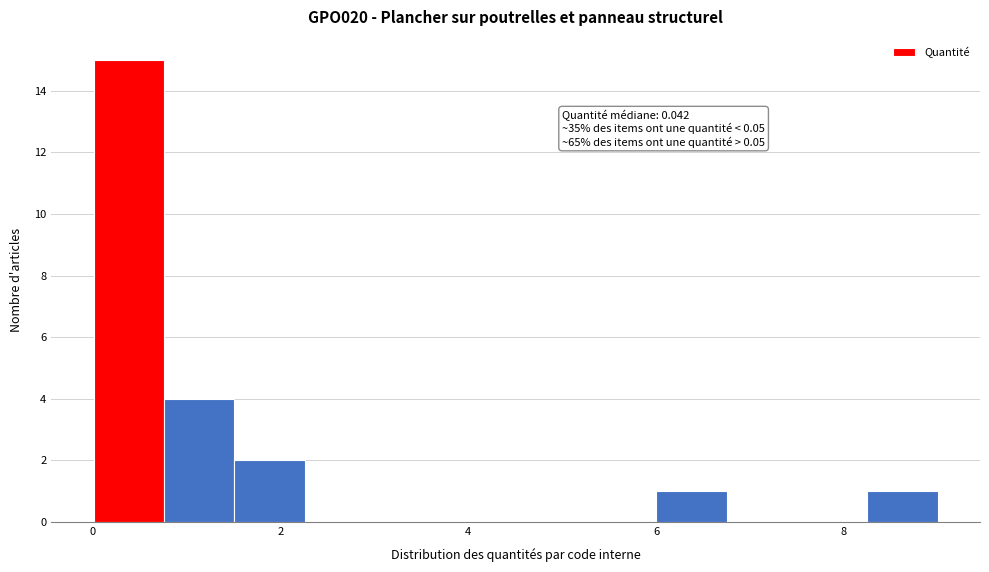

Around what value on the x-axis is the tallest bar? Give the approximate position of its centre, as read against the axis.

0.4